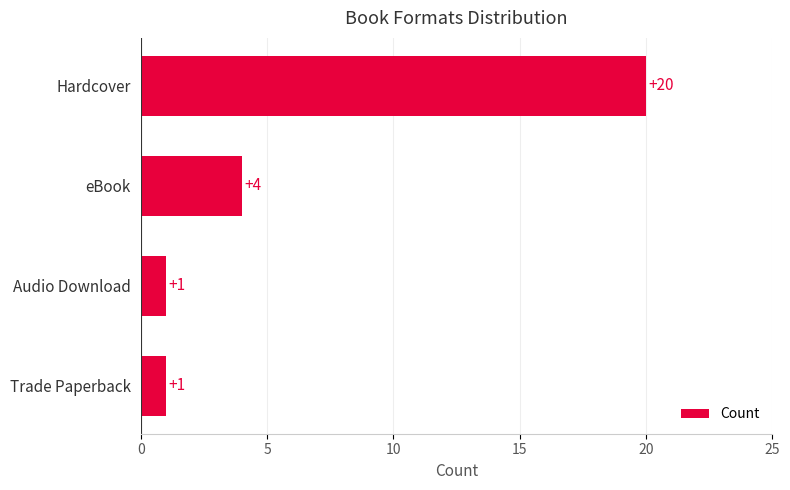

How many series are shown in this chart?

1